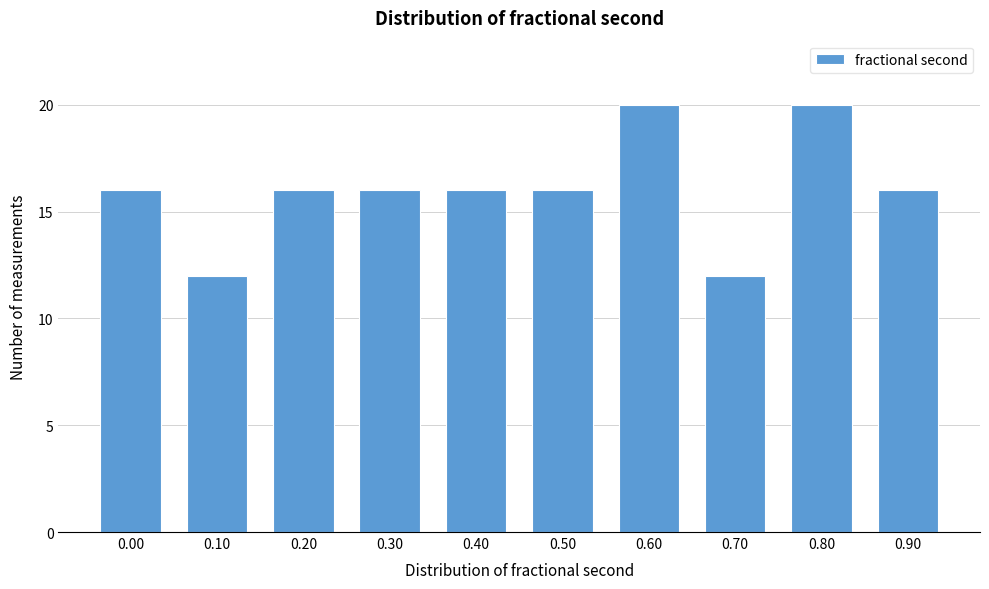

Reading left to right, list all the values displayed in this chart.

16	12	16	16	16	16	20	12	20	16